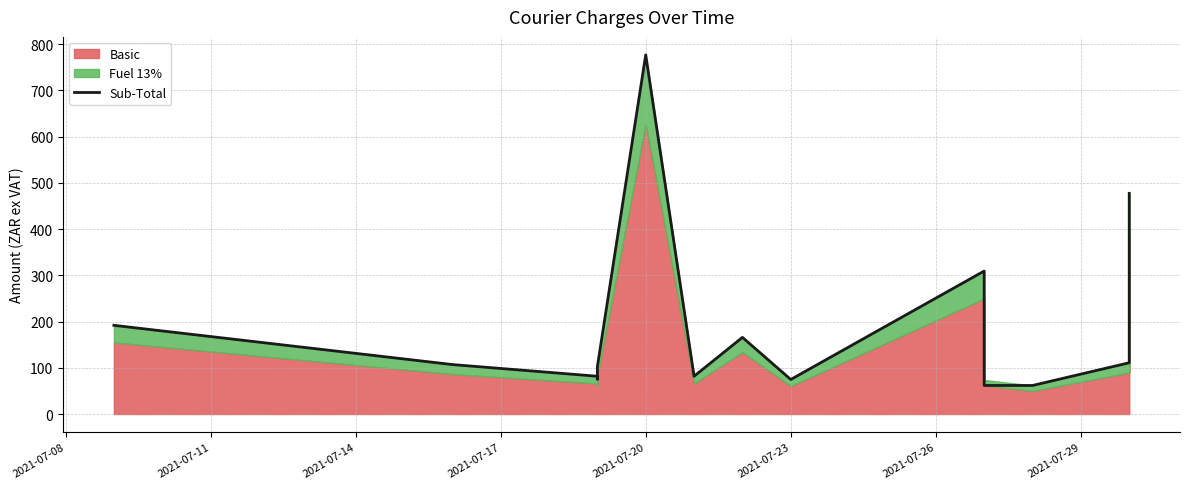

How many data points does each series have?

14